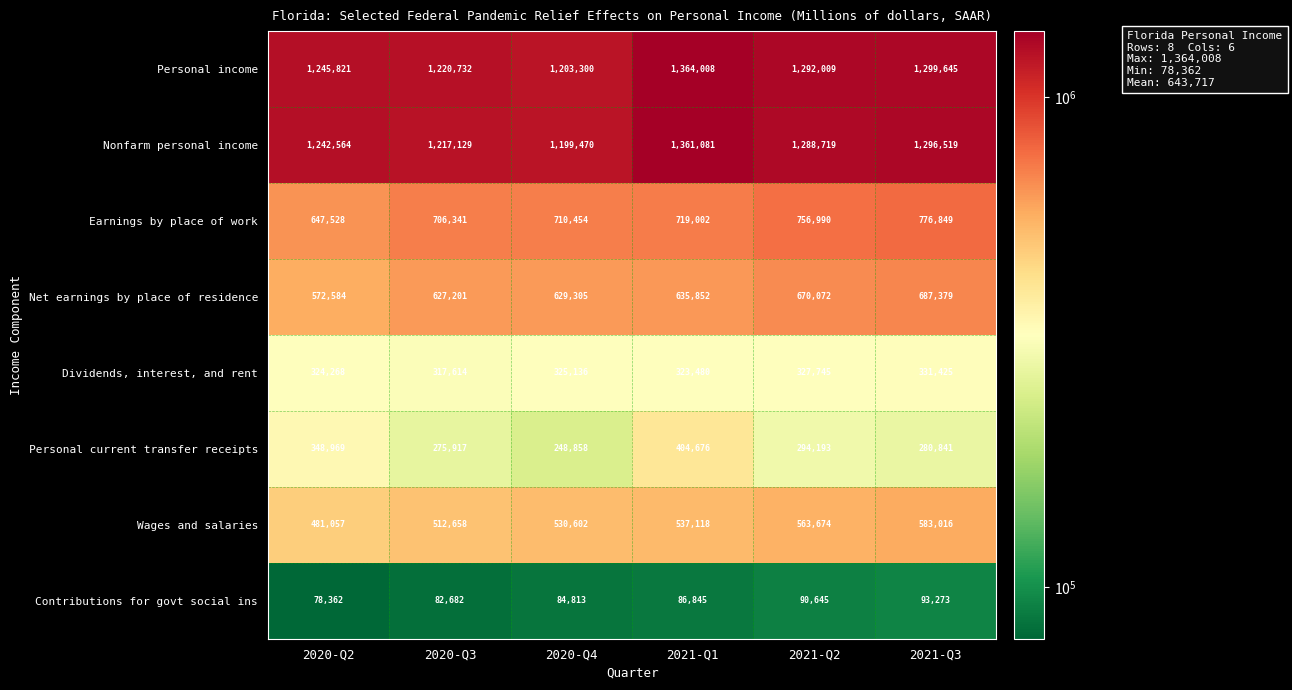

How many series are shown in this chart?

8